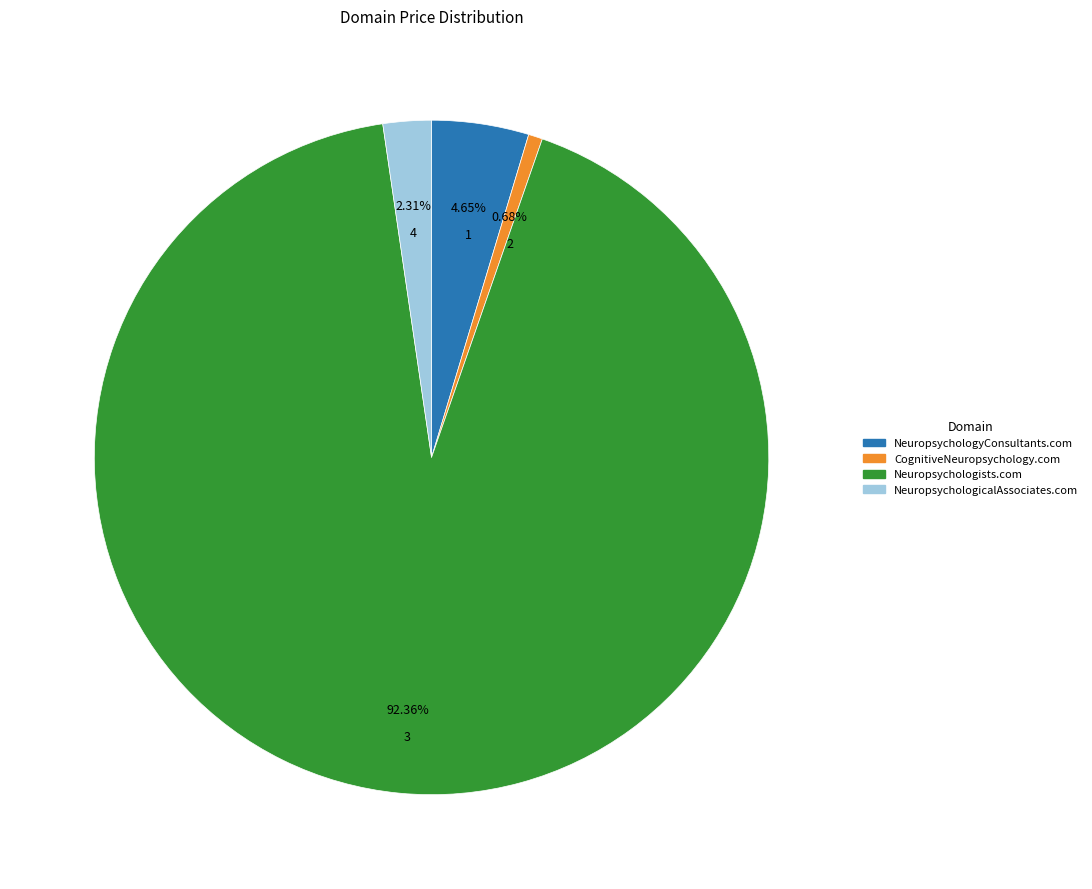

How many slices are in this pie chart?

4